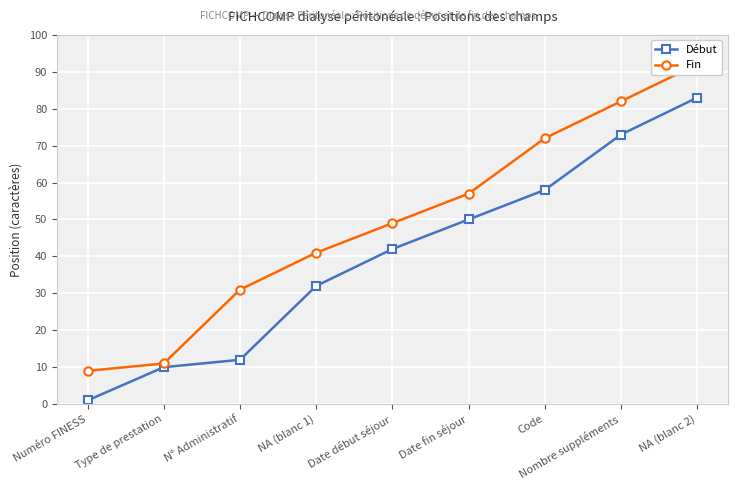

Which category has the lowest value in the Début series?

Numéro FINESS